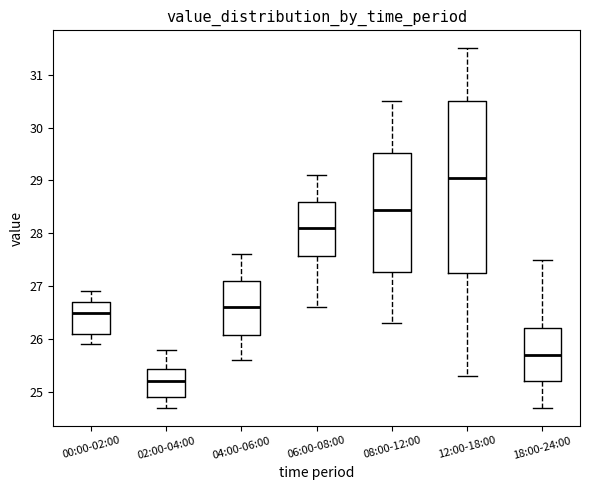

Where is the lower edge of the box for 06:00-08:00 on the y-axis? The values are not printed on the chart, so give them approximately, as read against the axis.

27.6